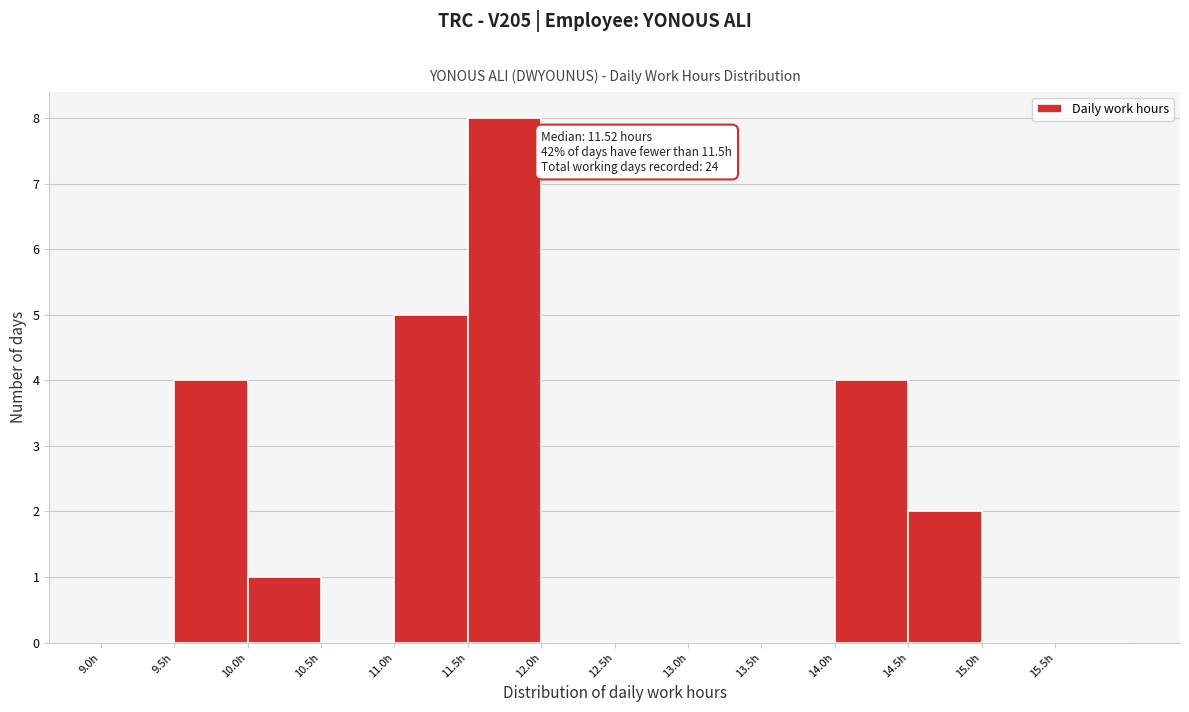

Which range on the x-axis has the tallest bar?

11.5 to 12.0